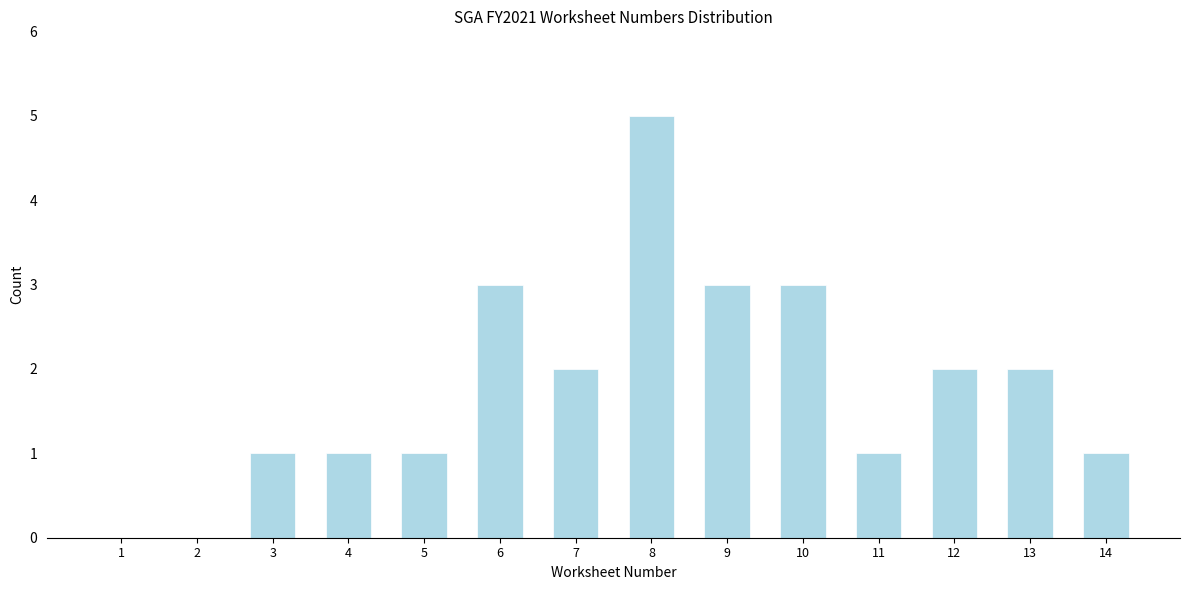

Reading right to left, list all the values displayed in this chart.

14=1	13=2	12=2	11=1	10=3	9=3	8=5	7=2	6=3	5=1	4=1	3=1	2=0	1=0